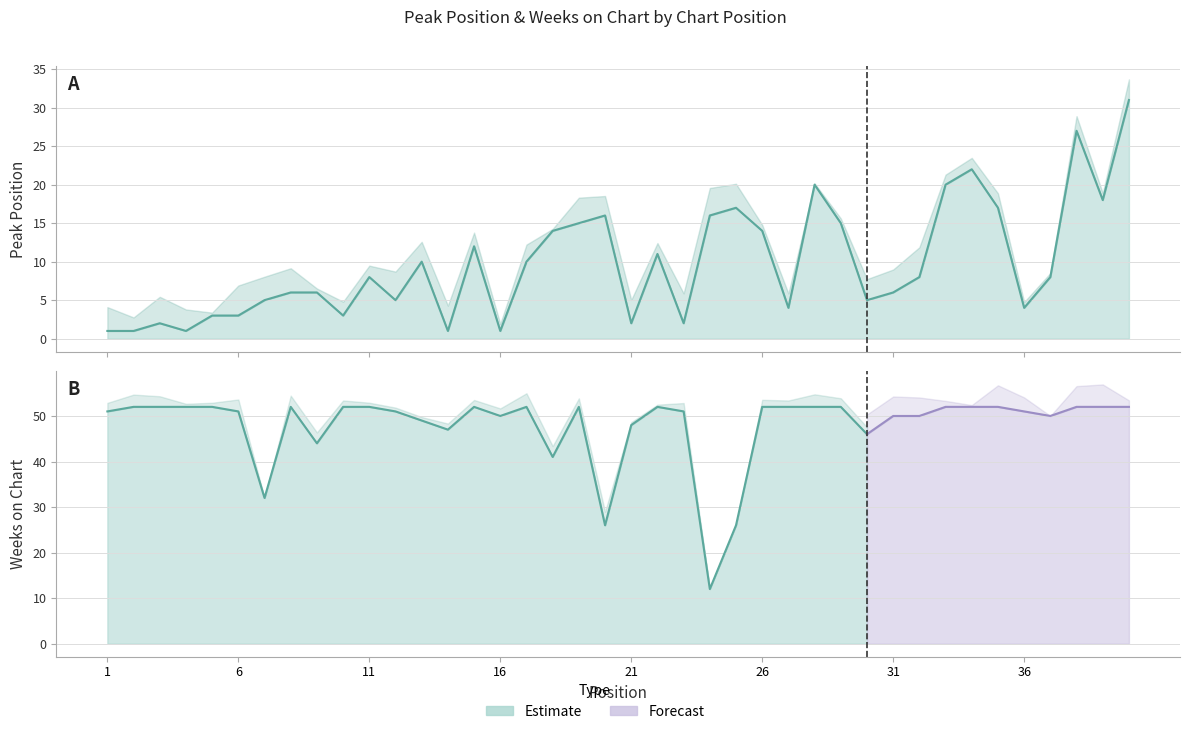

The value at 31 is 6. True or false?

True